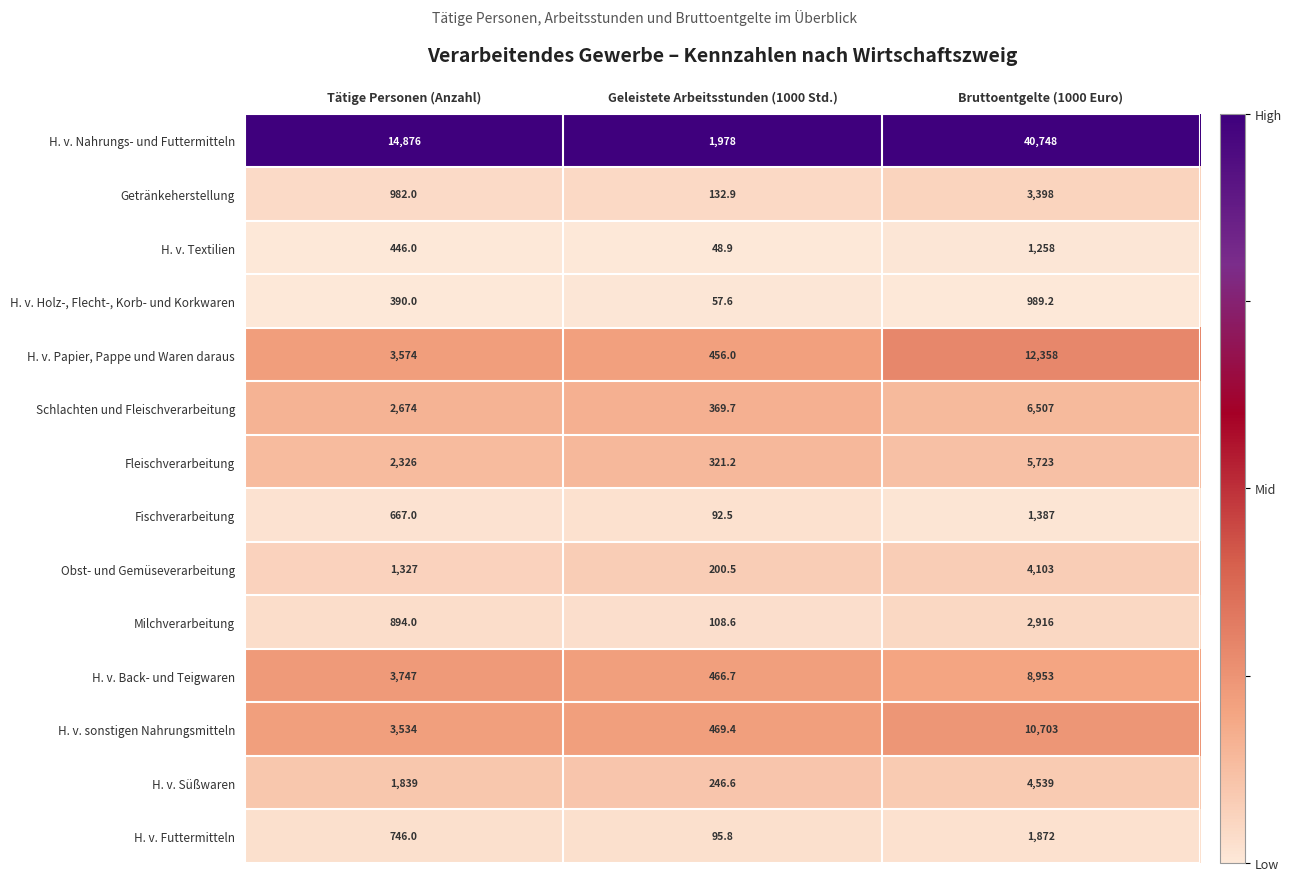

The value of H. v. Papier, Pappe und Waren daraus at Tätige Personen (Anzahl) is 3574.0. True or false?

True